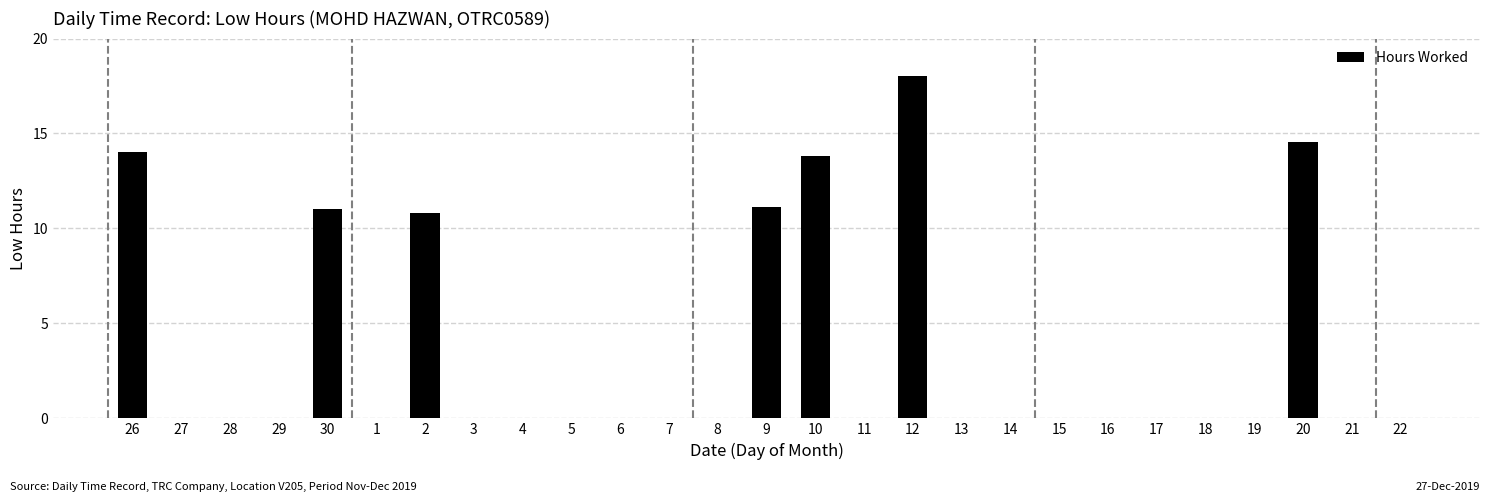

Are the bars horizontal?

No